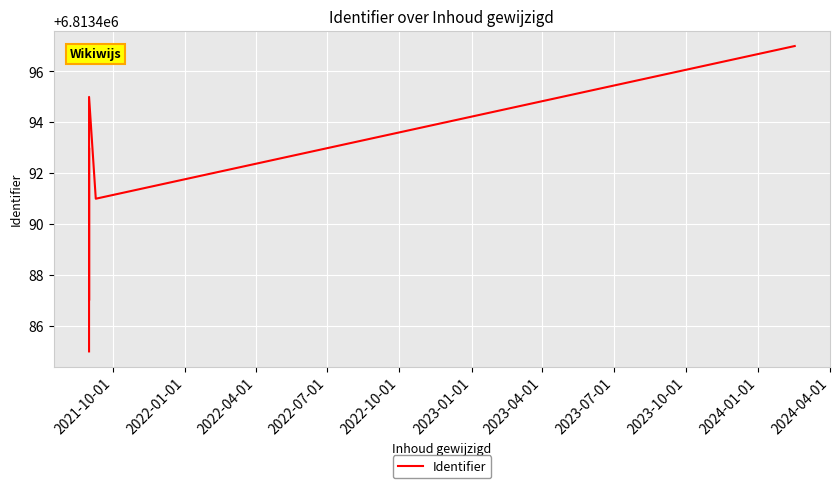

True or false: there are more than 2 points higher than both neighbors.

False